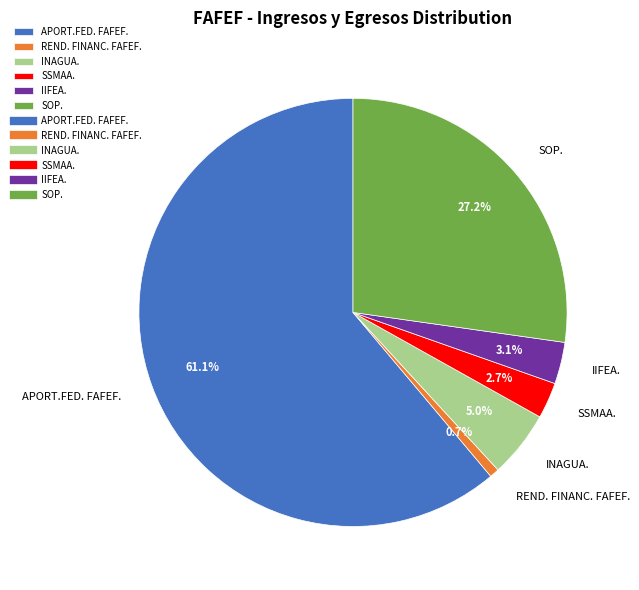

Is there a majority slice in this chart?

Yes